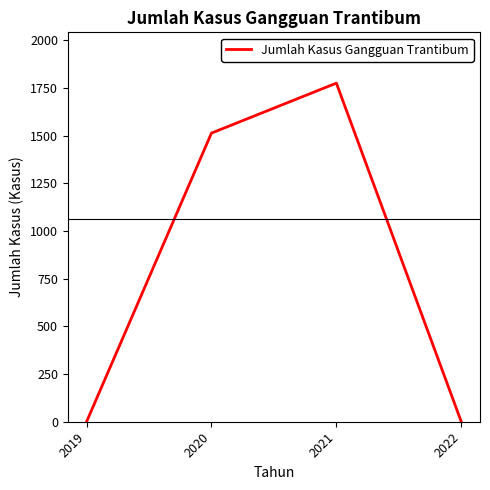

True or false: the data has more than 1 interior local peaks.

False